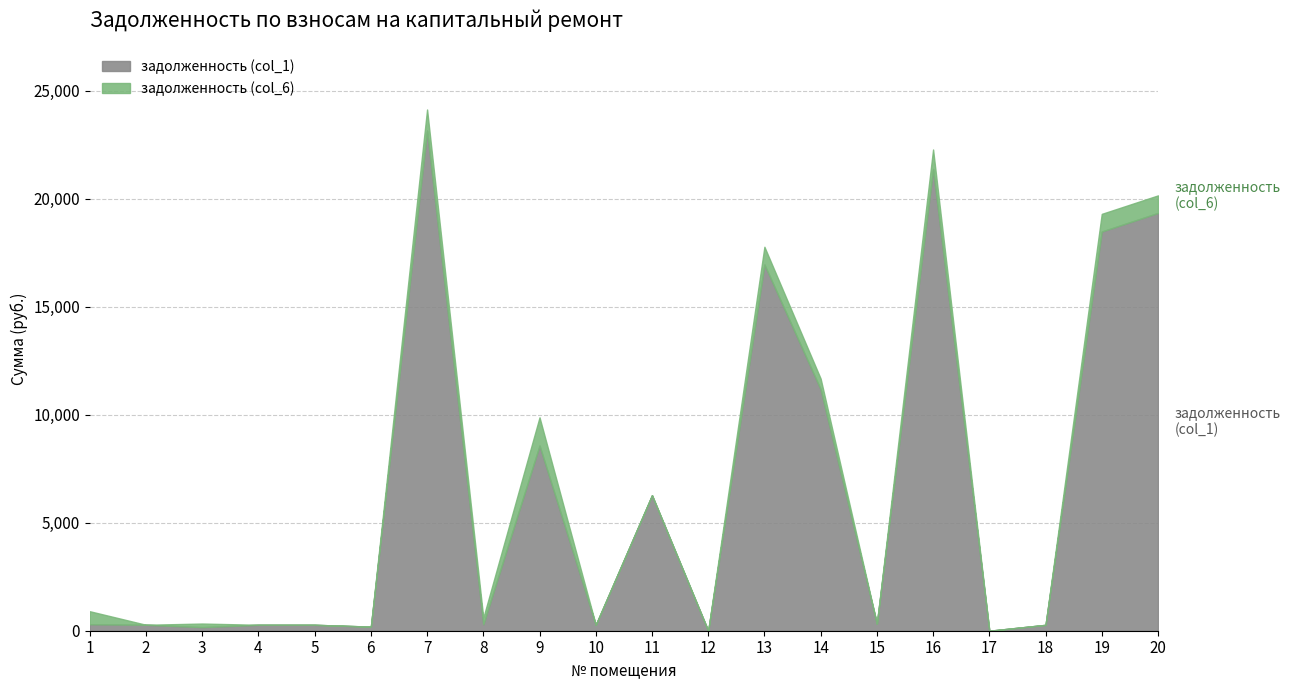

Reading left to right, what are all the values shown in this chart?

задолженность (col_1): 1=299.9	2=275.2	3=332.3	4=274.5	5=274.5	6=189.6	7=23150.0	8=300.1	9=8570.0	10=273.8	11=6273.0	12=0.0	13=16948.8	14=11174.9	15=327.9	16=21373.2	17=0.0	18=272.3	19=18475.6	20=19335.0
задолженность (col_6): 1=902.5	2=275.2	3=166.2	4=274.5	5=274.5	6=189.6	7=24122.8	8=600.2	9=9876.6	10=273.8	11=6273.0	12=0.0	13=17770.2	14=11669.0	15=327.9	16=22271.3	17=0.0	18=272.3	19=19292.5	20=20147.5